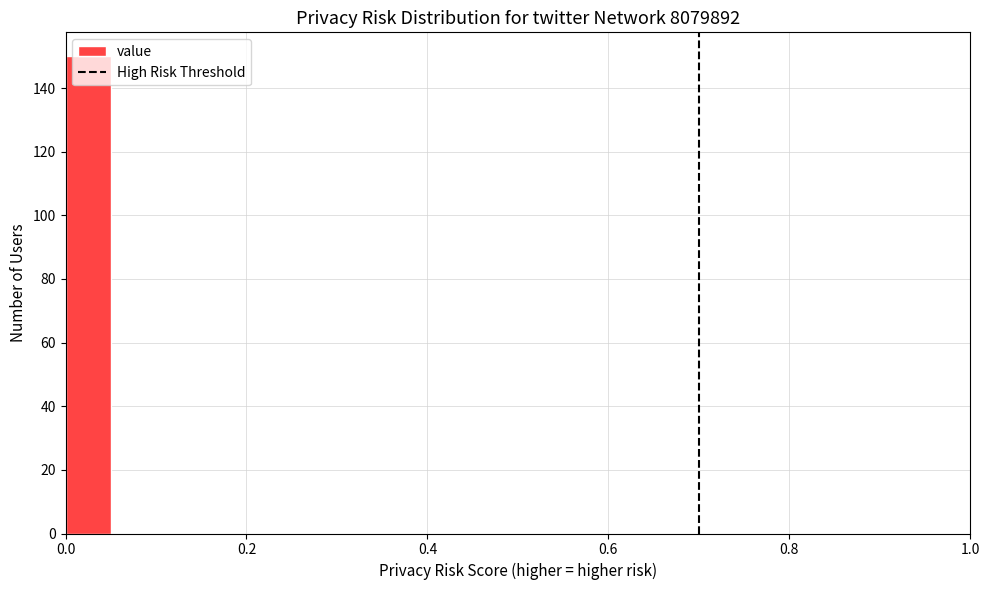

Read against the x-axis, roughly where is the centre of the tallest bar?

0.02